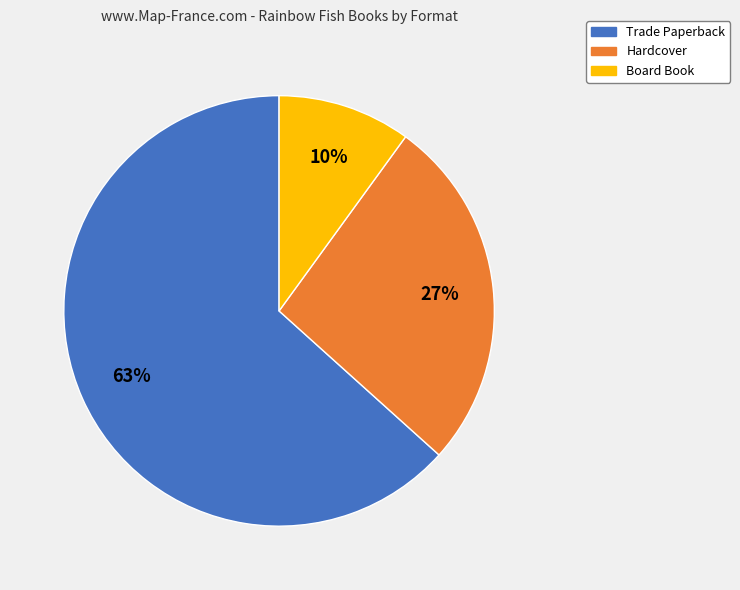

To the nearest percent, what is the difference between the largest and smallest slice percentages?

53%